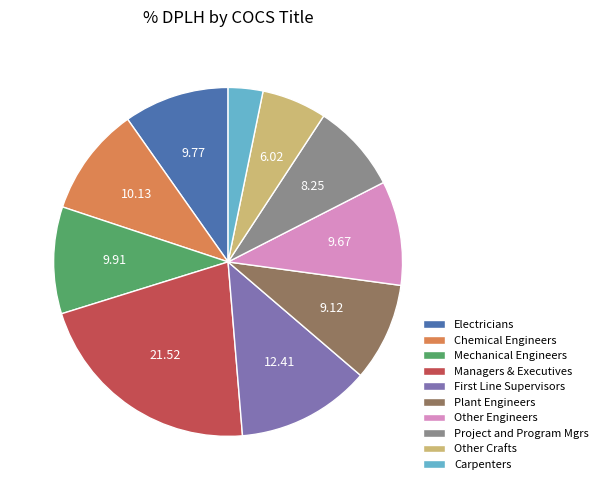

Which has a higher value, Project and Program Mgrs or Managers & Executives?

Managers & Executives